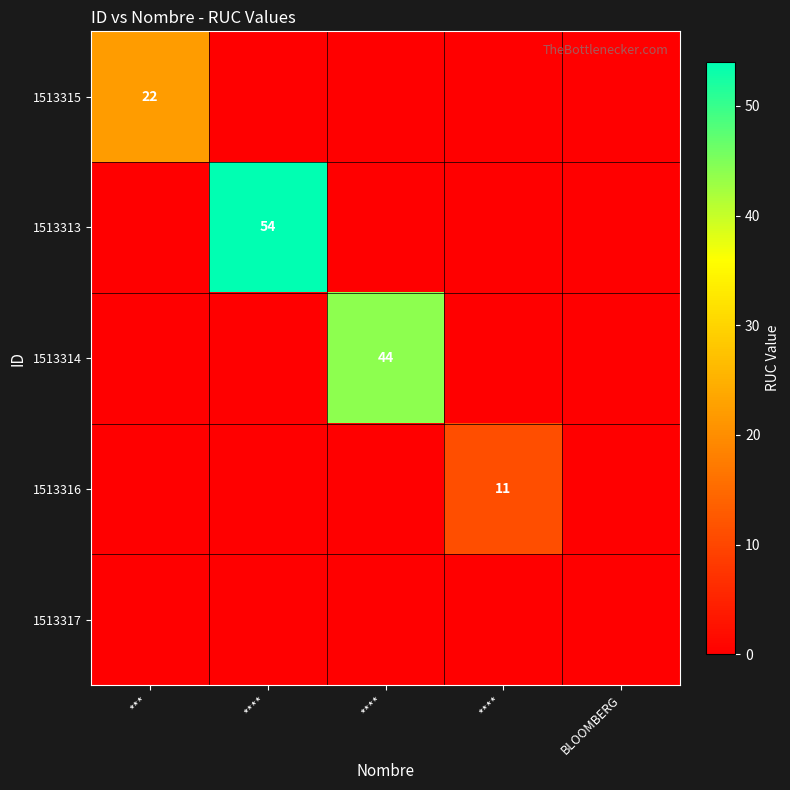

The 1513315 series shows 22 at ***. True or false?

True